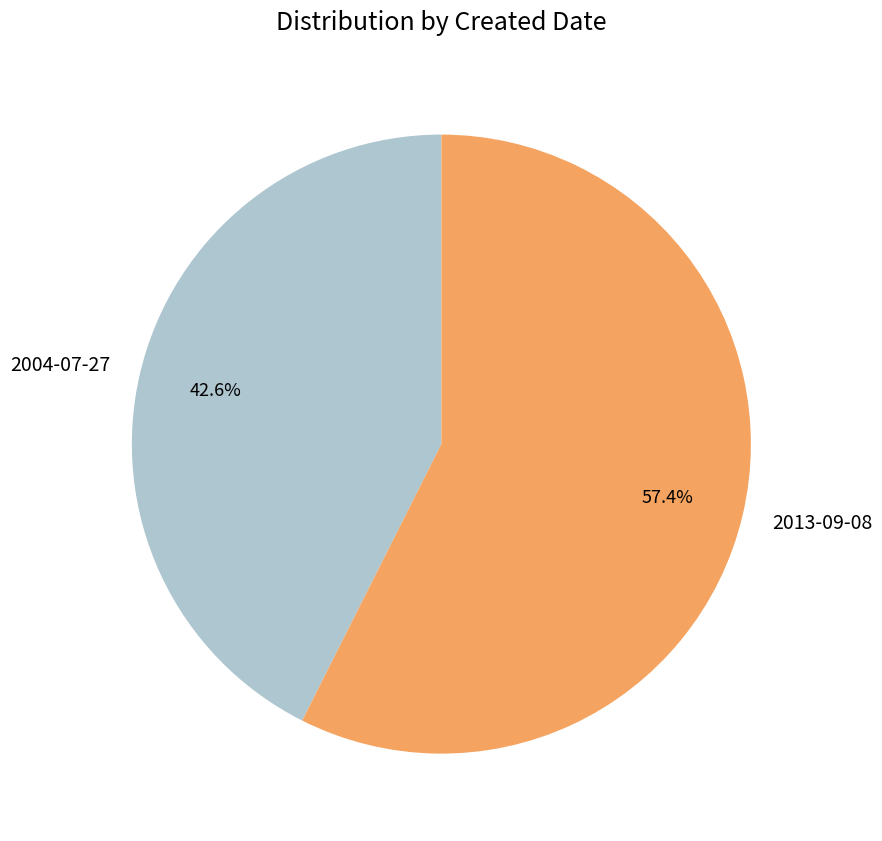

What is the ratio of the value at 2013-09-08 to the value at 2004-07-27?

1.3